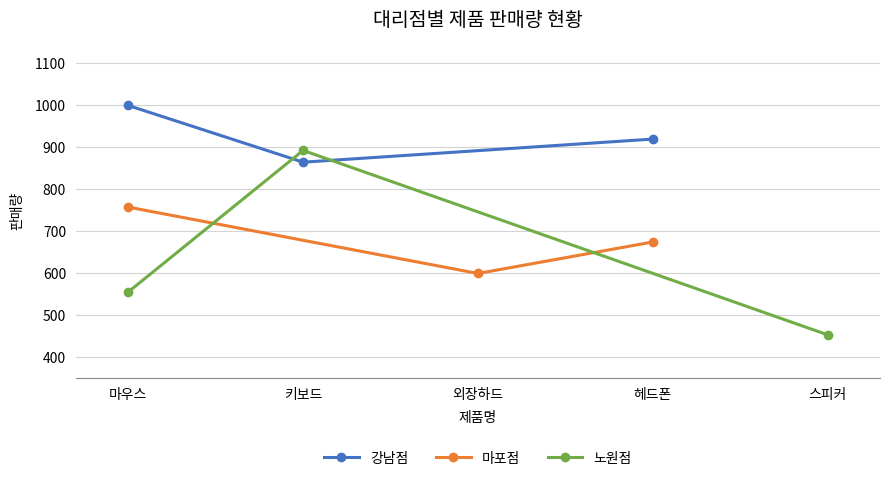

What is the value of the 노원점 point at the 3rd from the left?

454